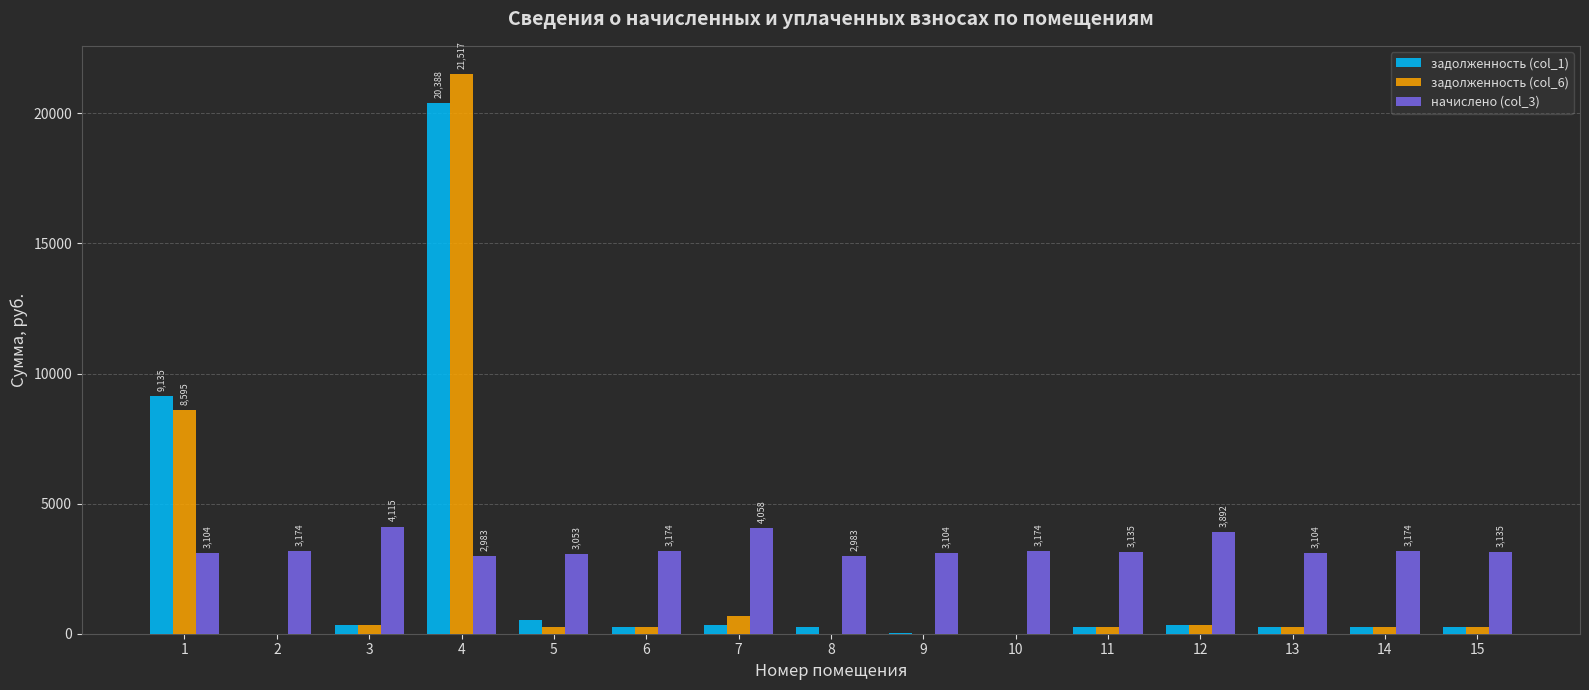

Is the value of задолженность (col_6) at 7 greater than the value of начислено (col_3) at 6?

No